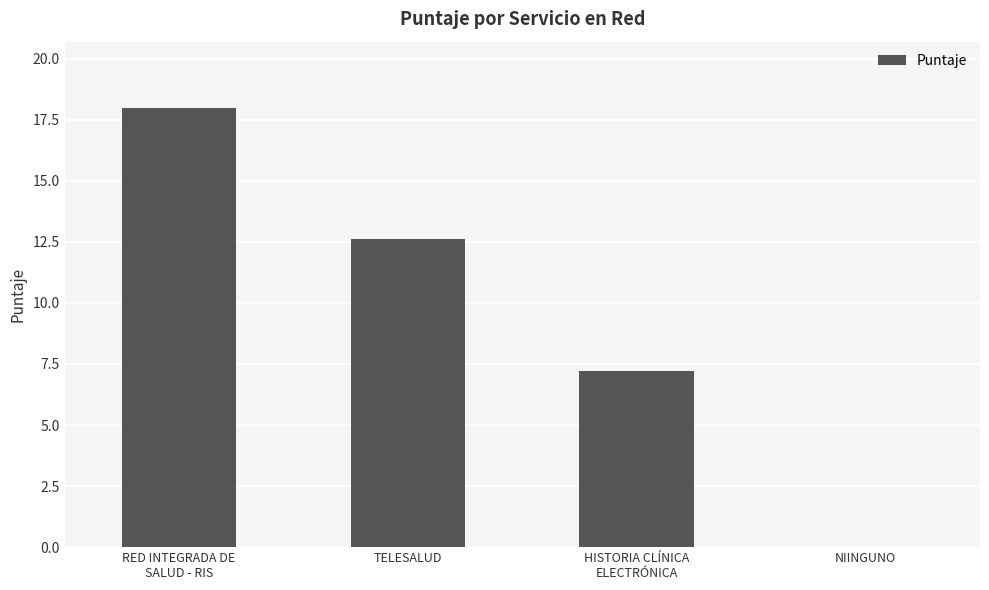

How many positive values are there?

3